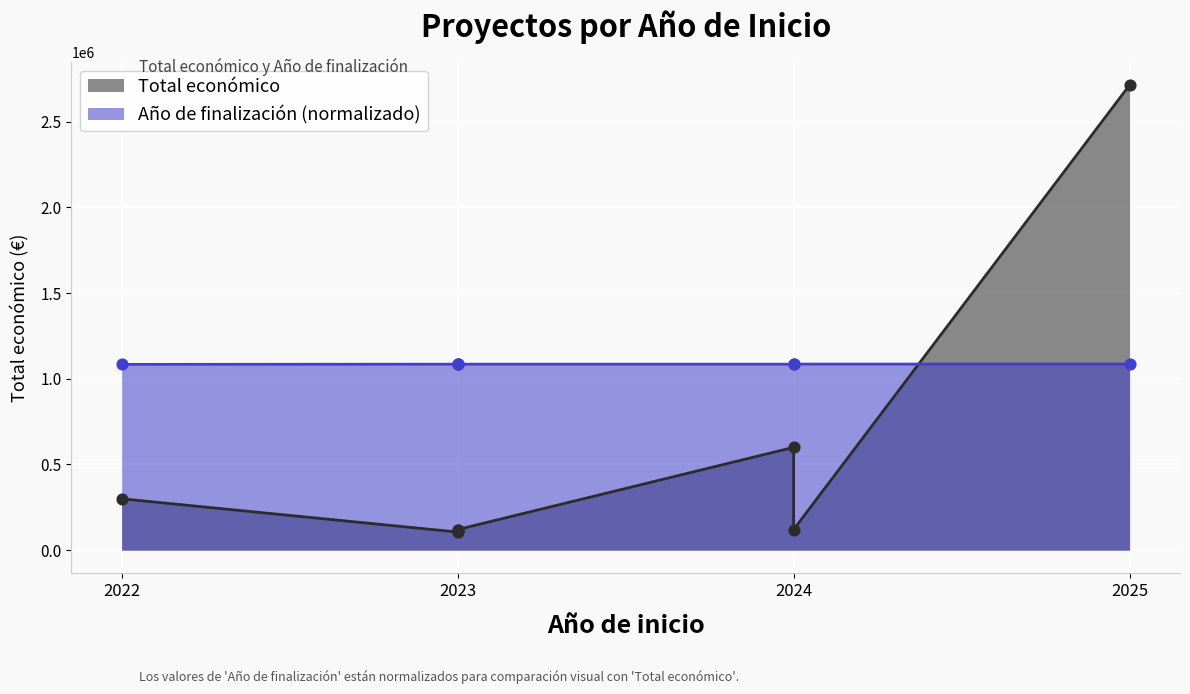

Which series contains the highest Y value?

Total económico